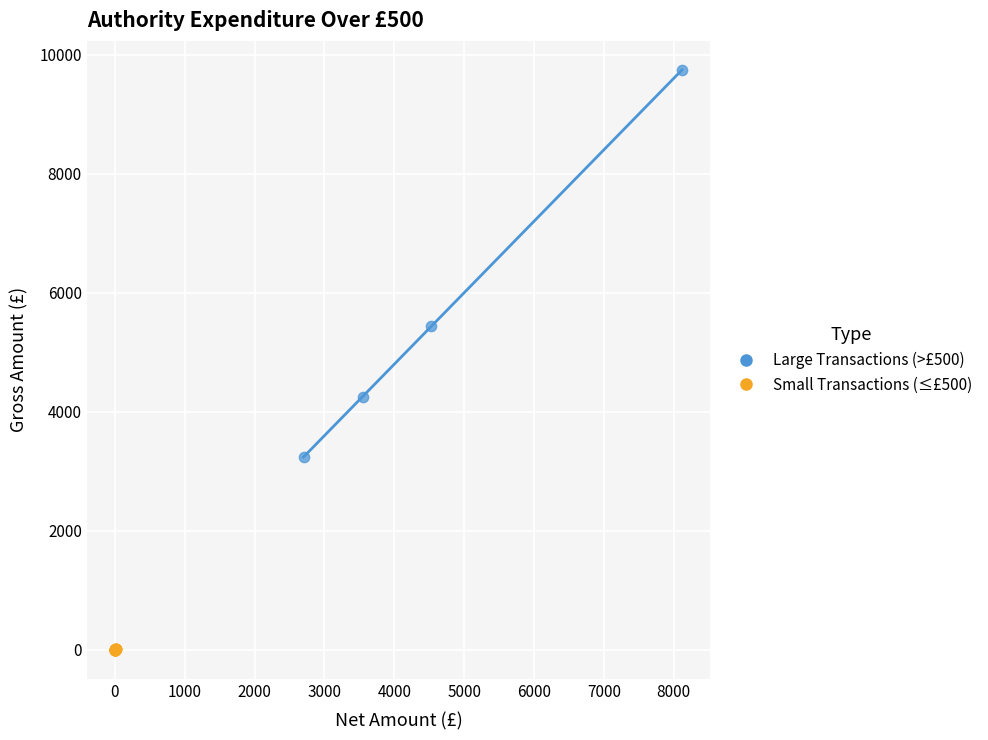

Which series reaches the maximum Y coordinate?

Large Transactions (>£500)